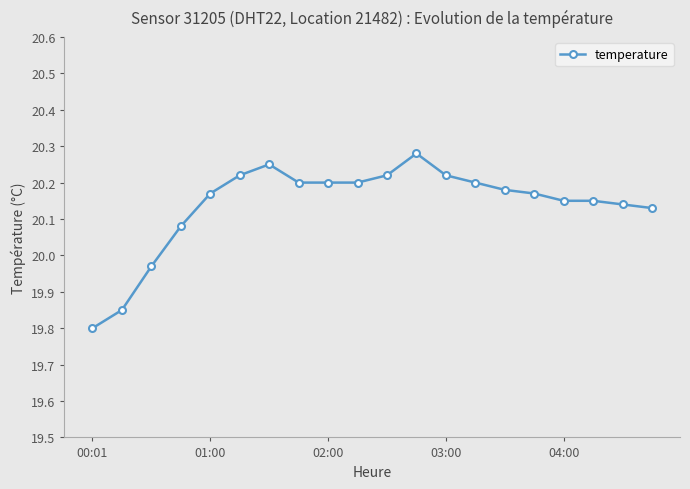

What is the smallest value displayed?

19.8